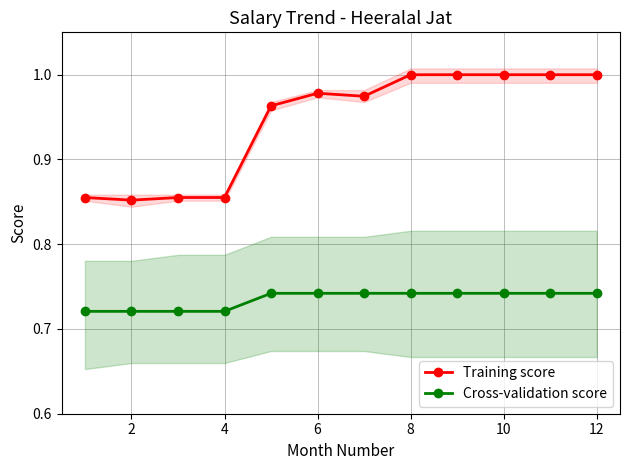

Which series has the largest total across all categories?

Training score